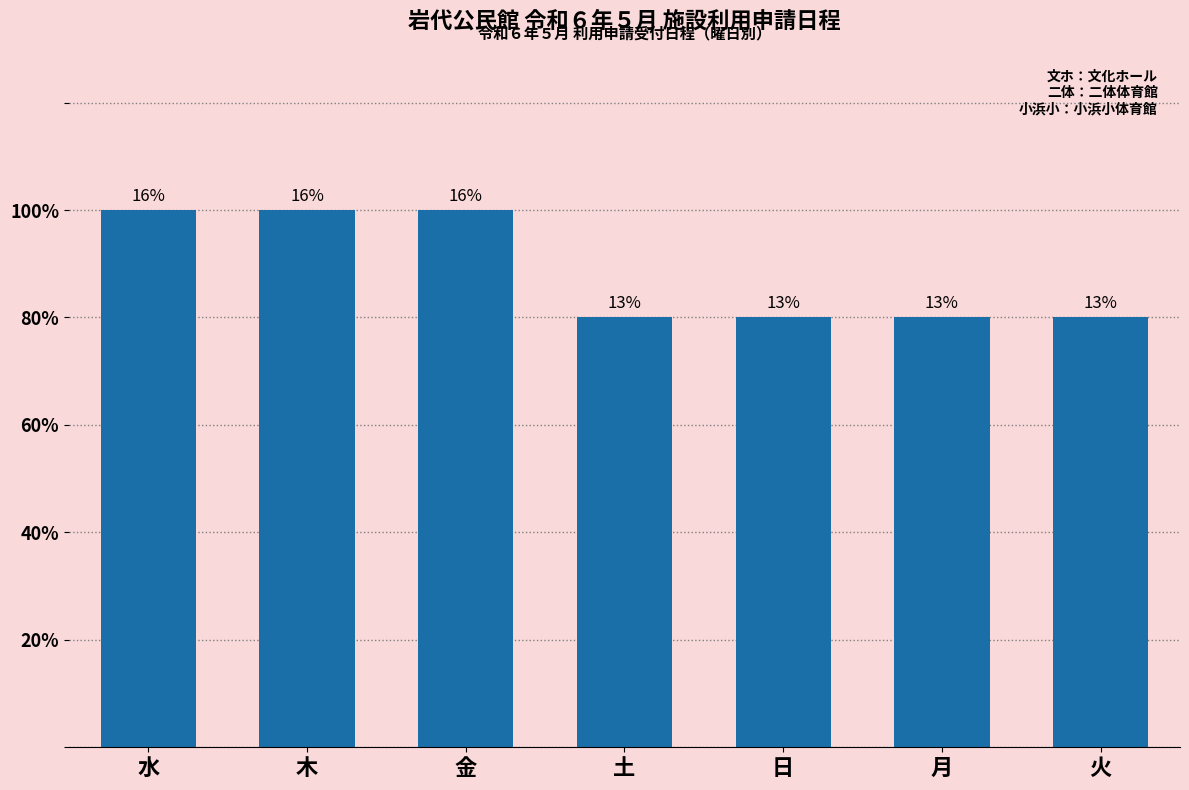

Reading left to right, transcribe all the data shown in this chart.

5	5	5	4	4	4	4